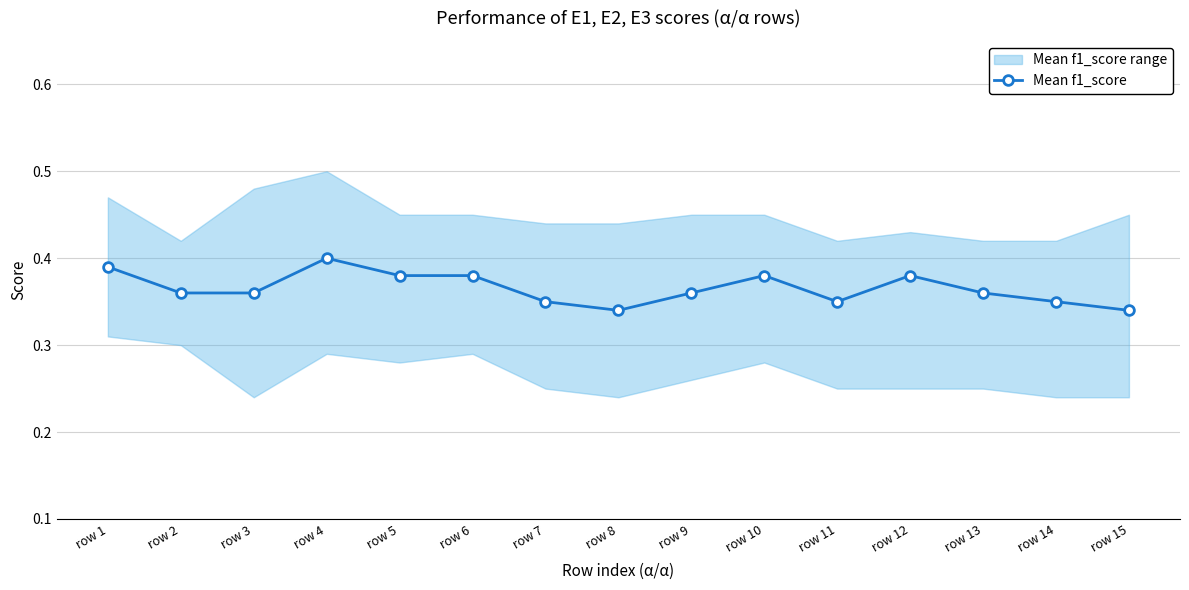

Rank the categories by value from lowest to highest.

row 8, row 15, row 7, row 11, row 14, row 2, row 3, row 9, row 13, row 5, row 6, row 10, row 12, row 1, row 4